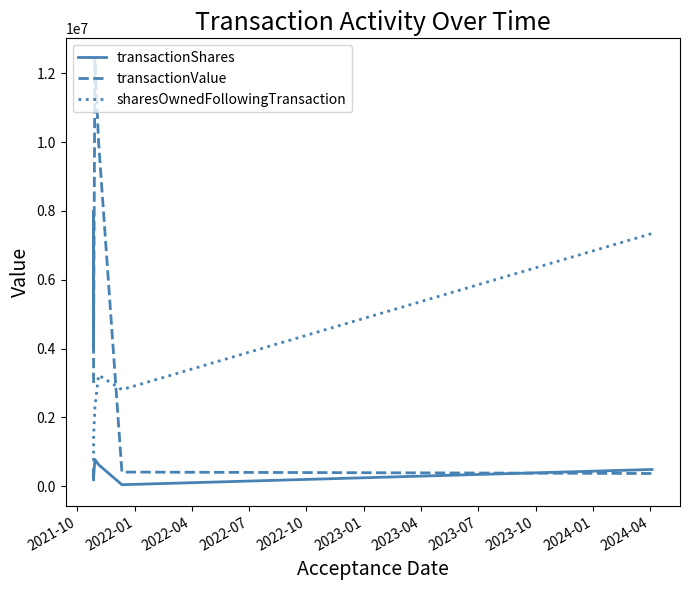

True or false: sharesOwnedFollowingTransaction and transactionShares intersect in this chart.

False